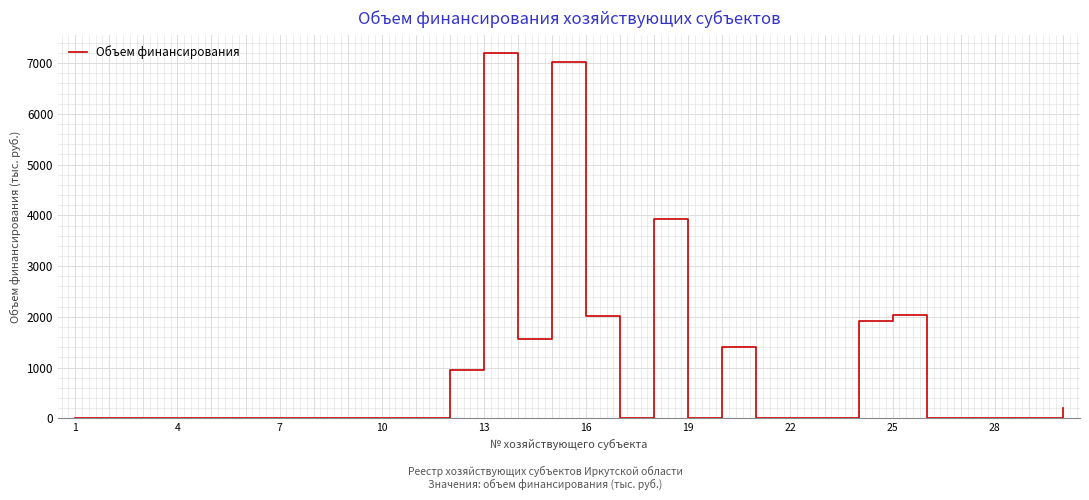

What is the greatest value displayed?

7198.0